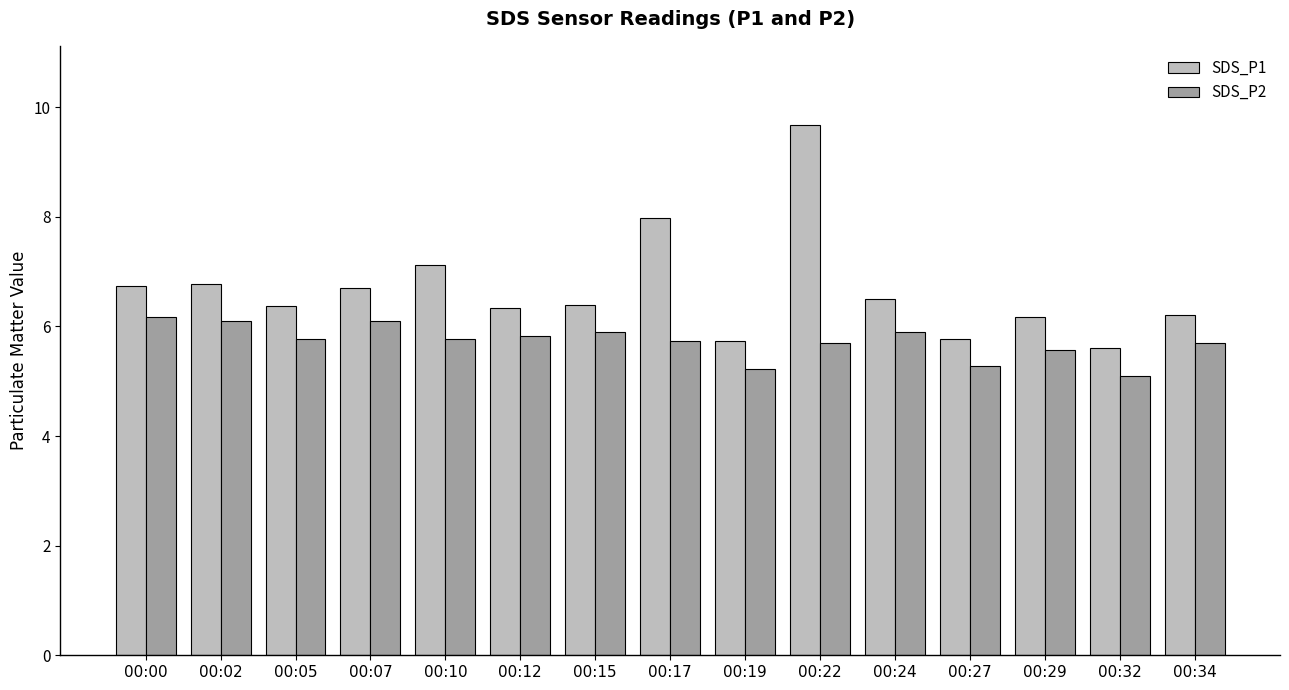

List the series in order of their overall mean, highest first.

SDS_P1, SDS_P2